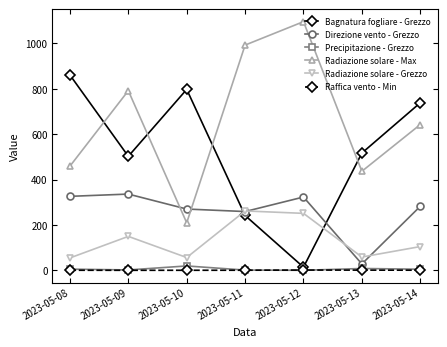

The value of Radiazione solare - Max at 2023-05-10 is 209.4. True or false?

True